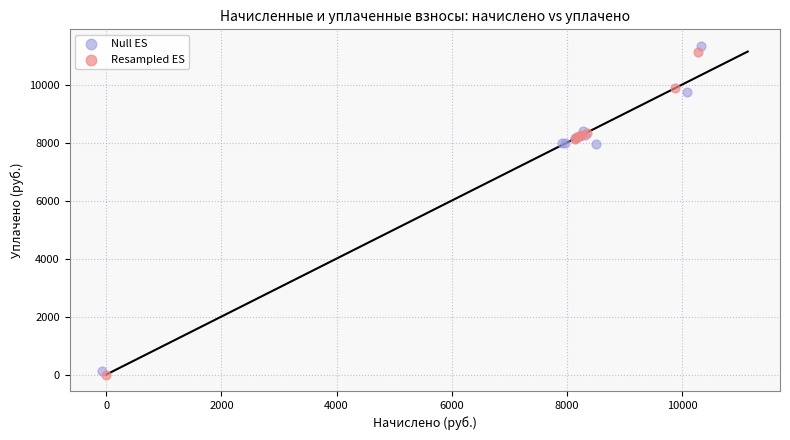

Which series has the largest Y range (max minus min)?

Null ES